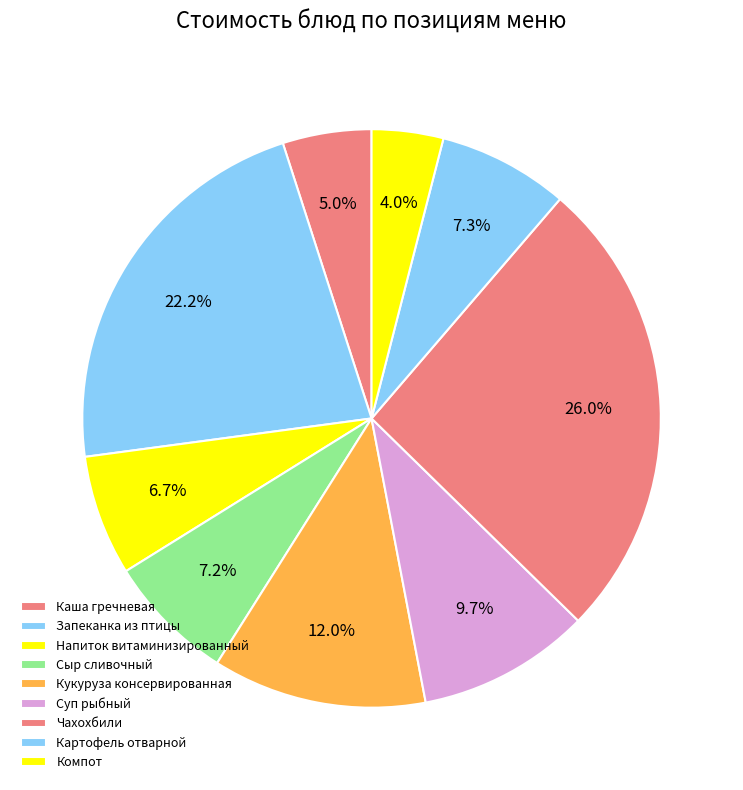

How many slices are in this pie chart?

9